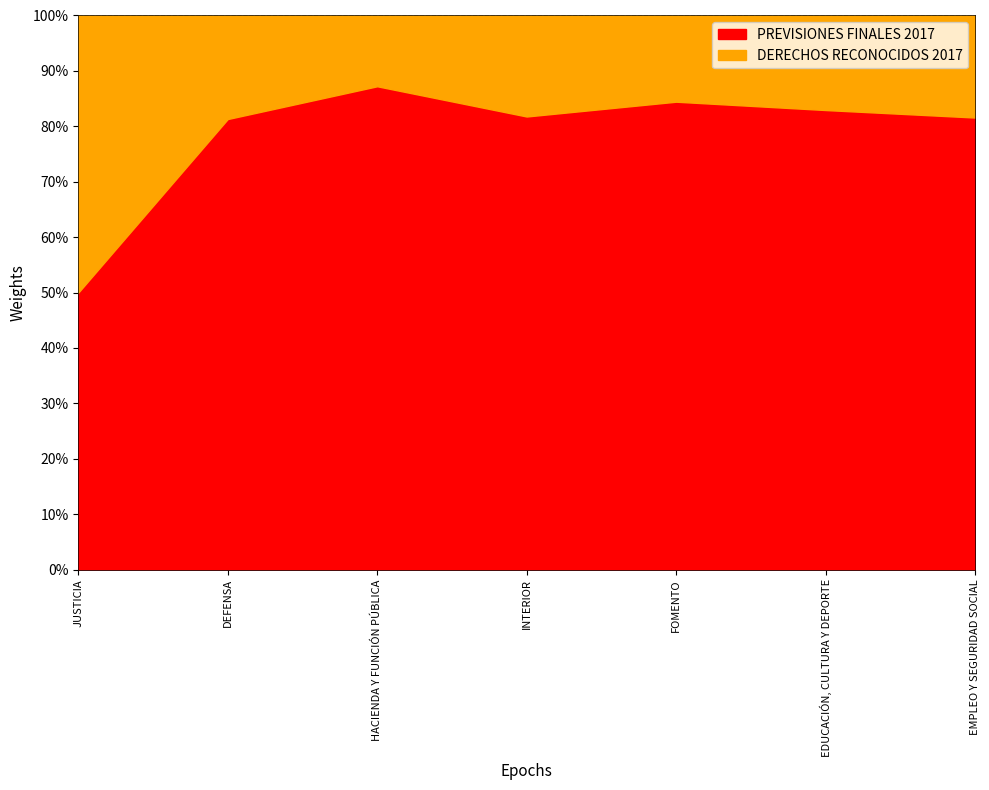

True or false: DERECHOS RECONOCIDOS 2017 has a value of 59 at HACIENDA Y FUNCIÓN PÚBLICA.

True